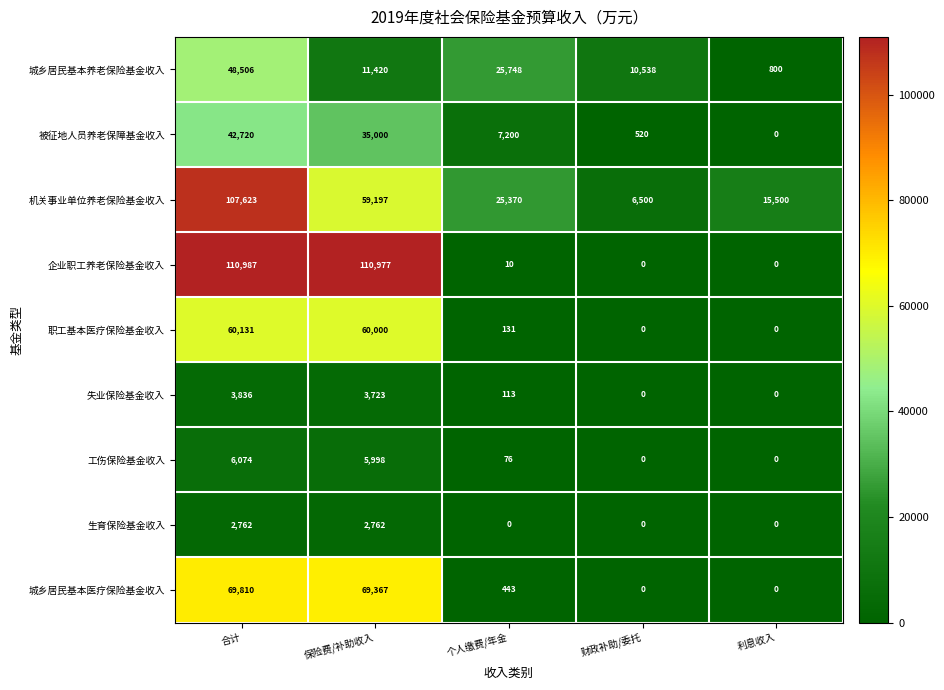

What is the average value of the 被征地人员养老保障基金收入 series?

17088